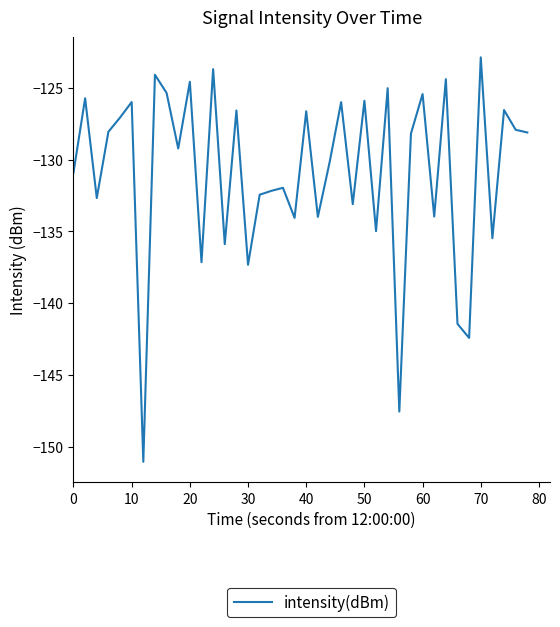

What is the minimum value shown in the chart?

-151.1